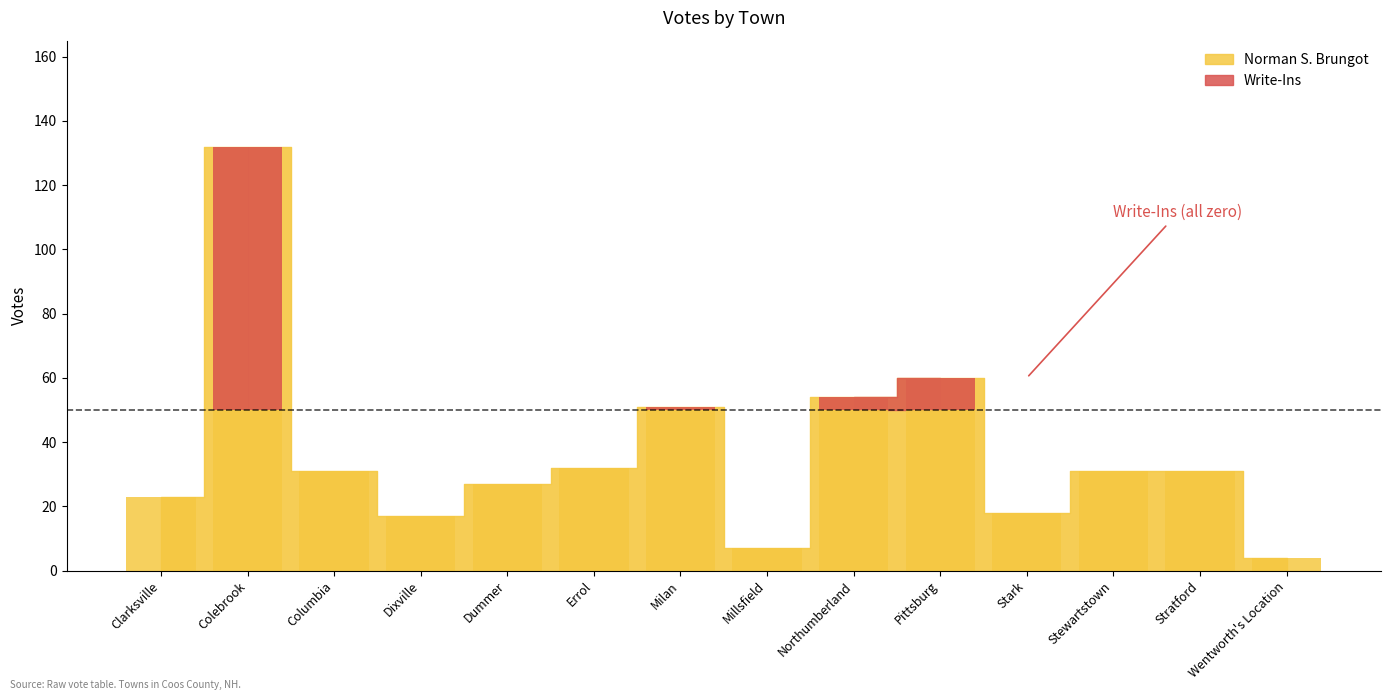

Which has a higher value, Milan or Stewartstown?

Milan